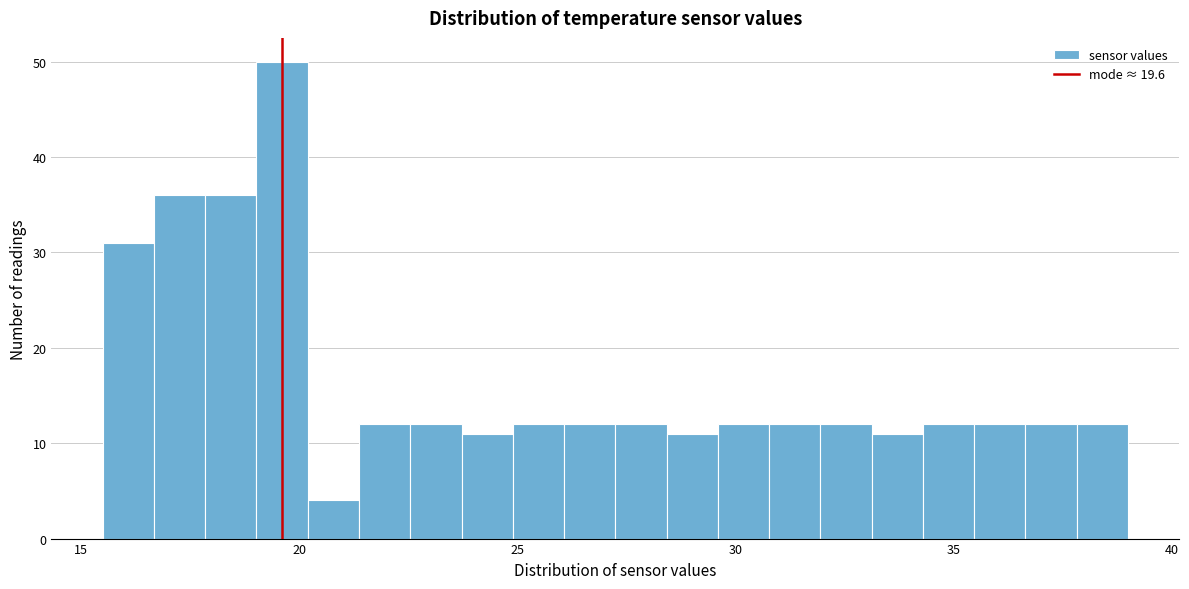

Read against the x-axis, roughly where is the centre of the tallest bar?

19.5